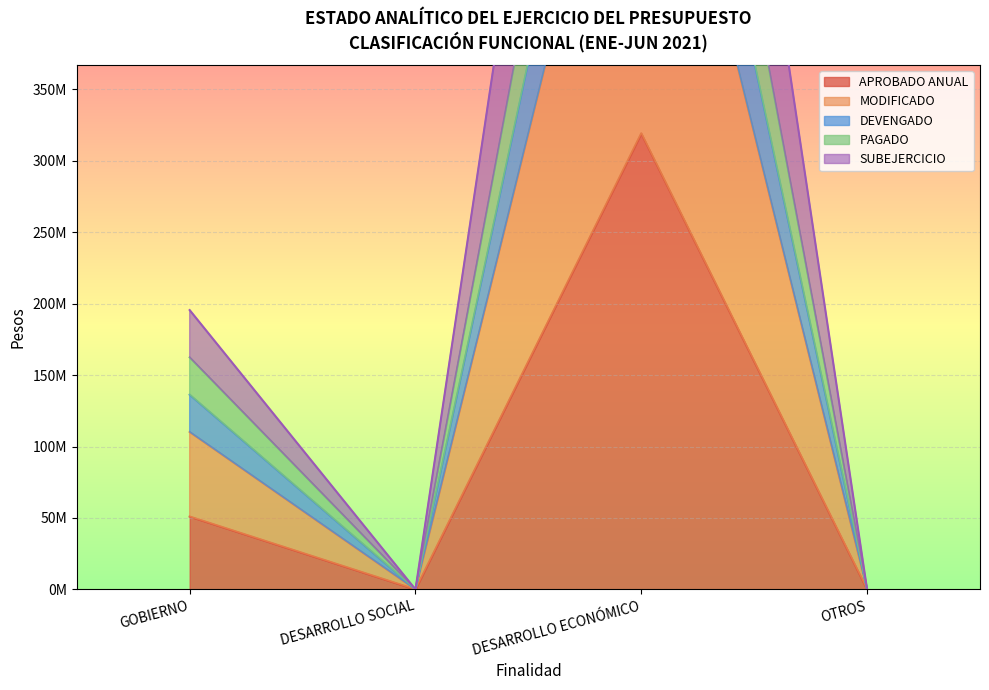

In SUBEJERCICIO, how many points are higher than both neighbors (excluding endpoints)?

1